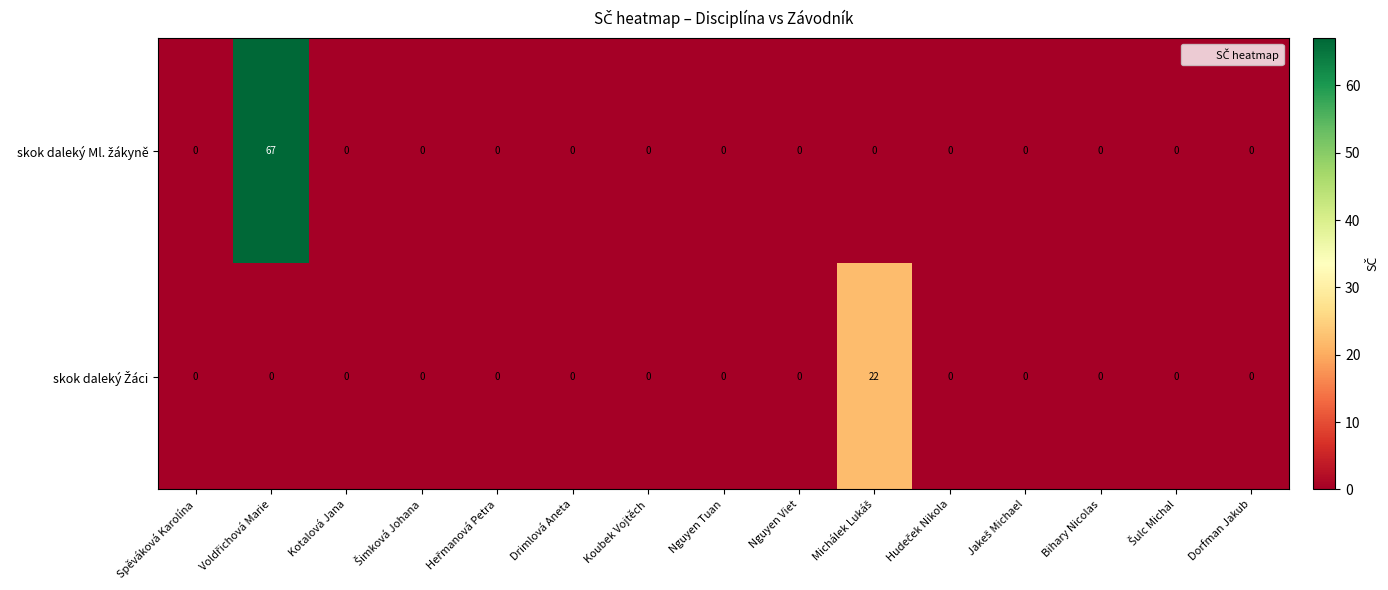

How many series are shown in this chart?

2